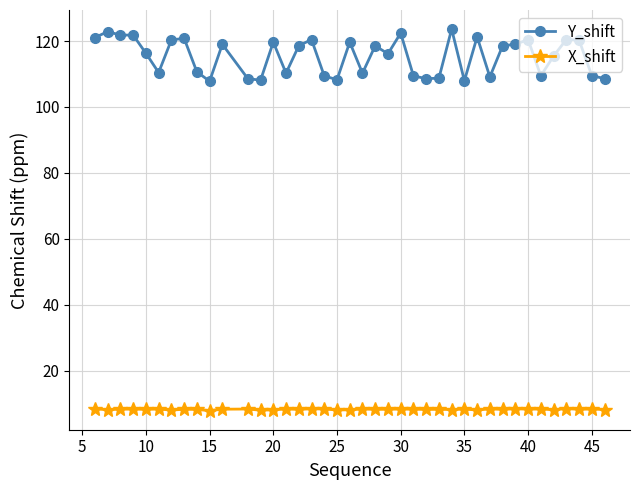

Which series has the largest total across all categories?

Y_shift